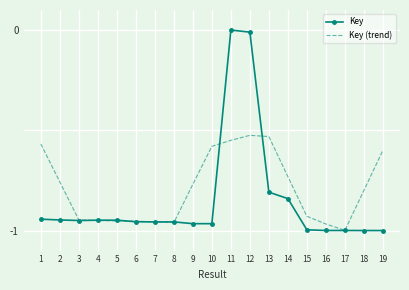

Which series has the largest total across all categories?

Key (trend)